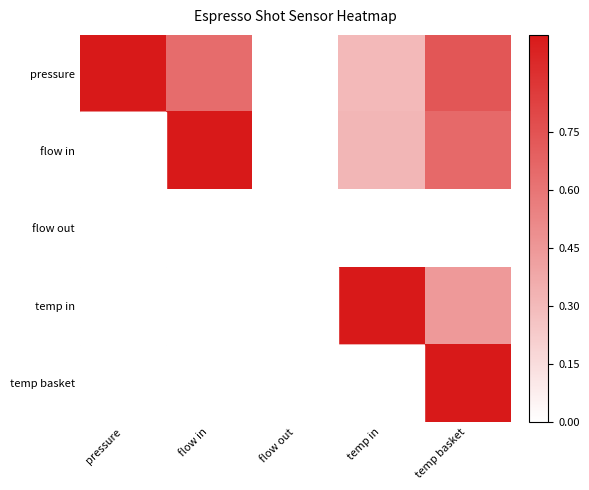

What is the lowest value of the temp basket series?

0.4